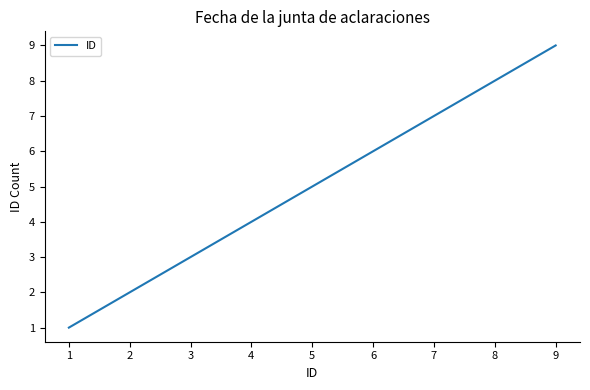

At which category does the chart reach its peak across all series?

9